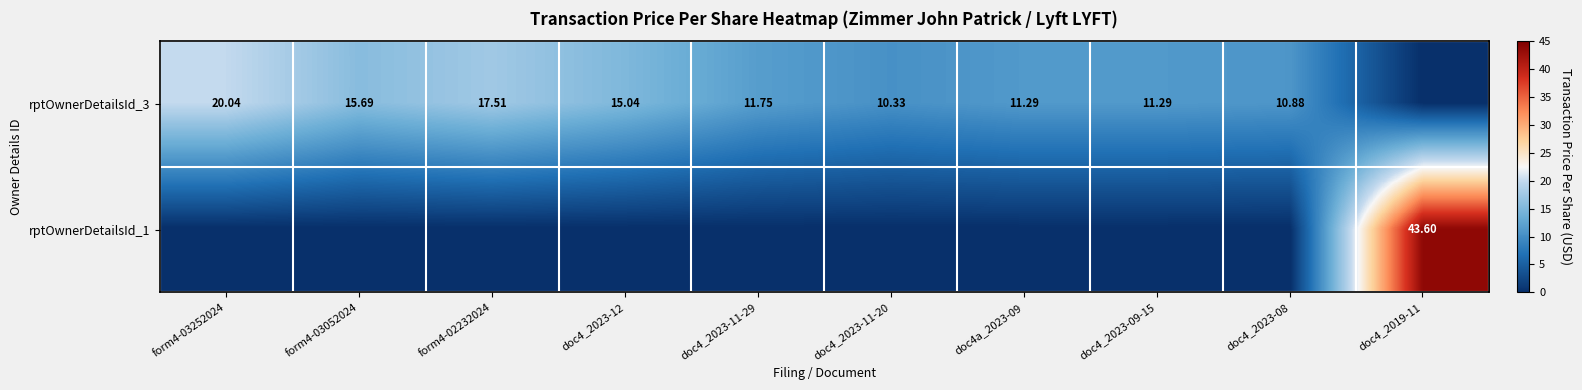

What is the spread (max minus min) of values at form4-03252024?

20.0